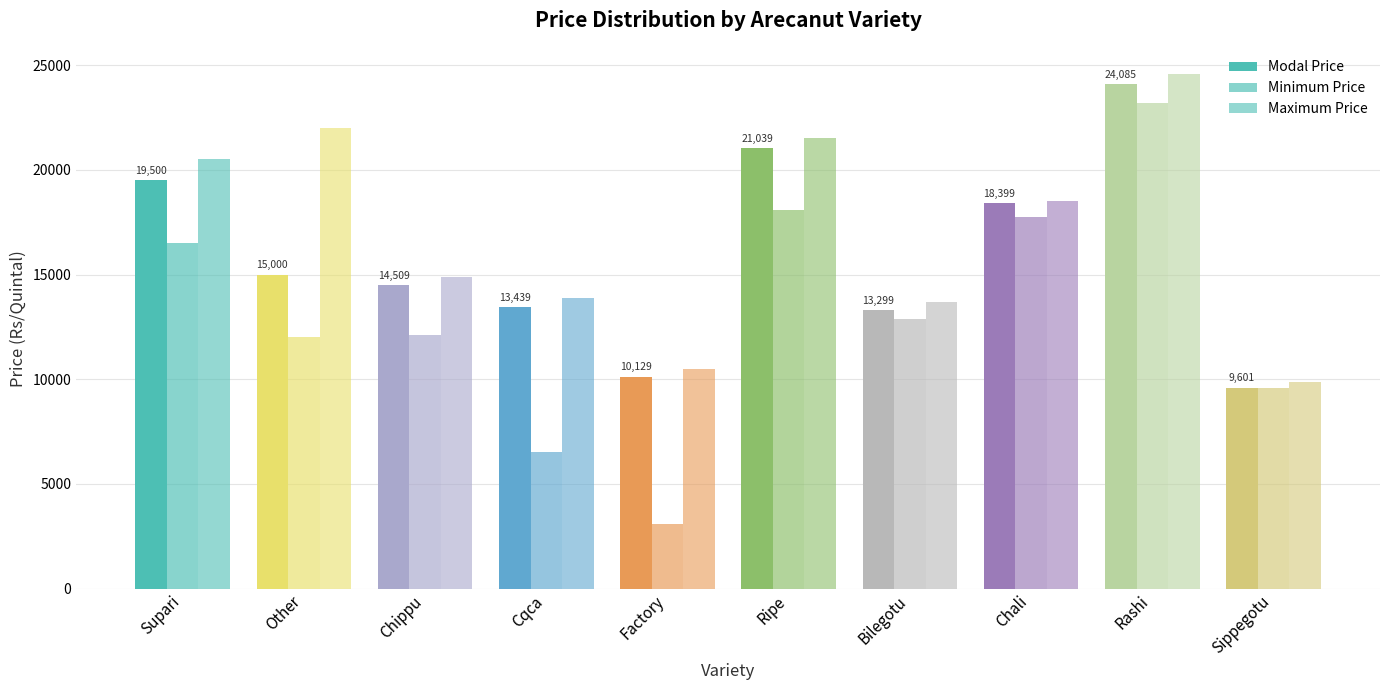

At how many categories does at least one series exceed 7773?

10